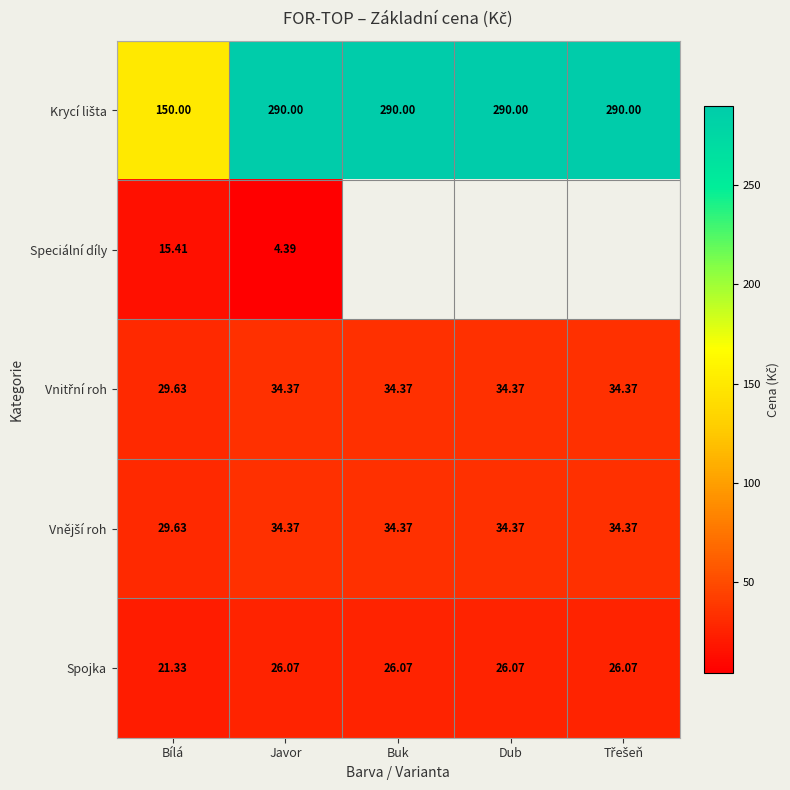

At which label is Spojka closest to 23?

Bílá